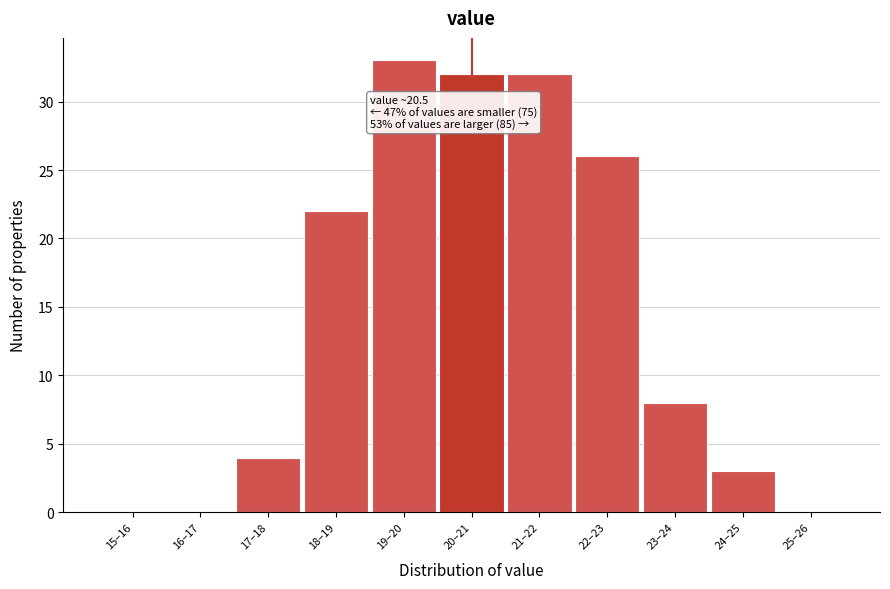

Reading left to right, transcribe all the data shown in this chart.

15–16=0	16–17=0	17–18=4	18–19=22	19–20=33	20–21=32	21–22=32	22–23=26	23–24=8	24–25=3	25–26=0